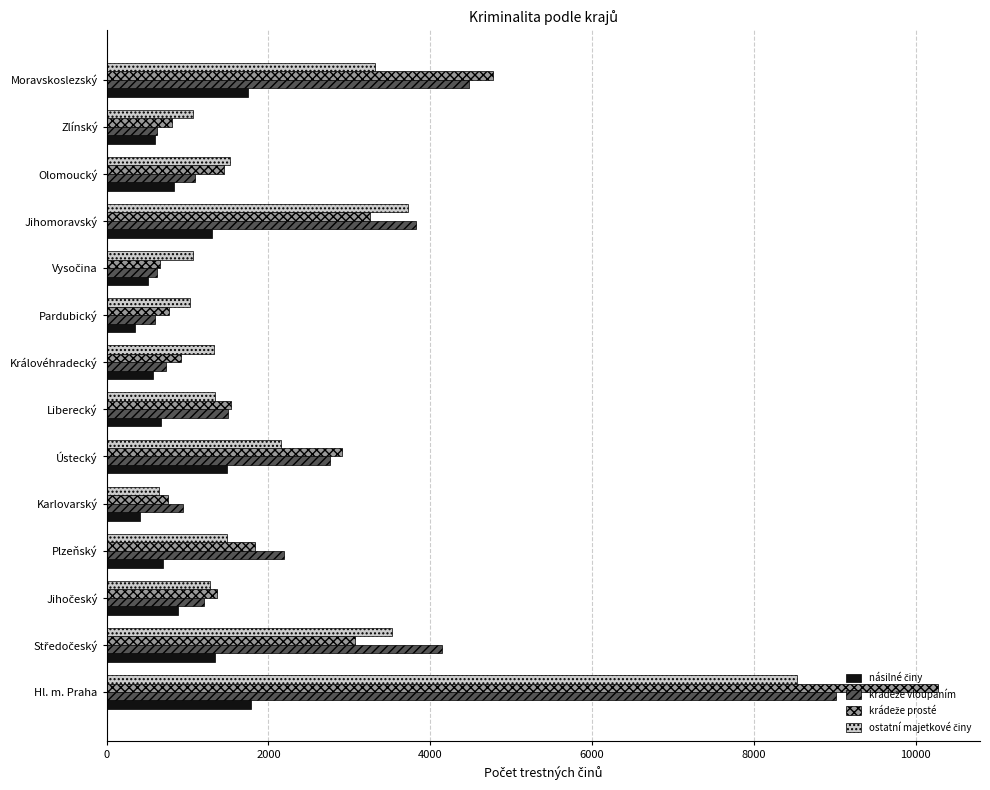

At which category does the chart reach its peak across all series?

Hl. m. Praha